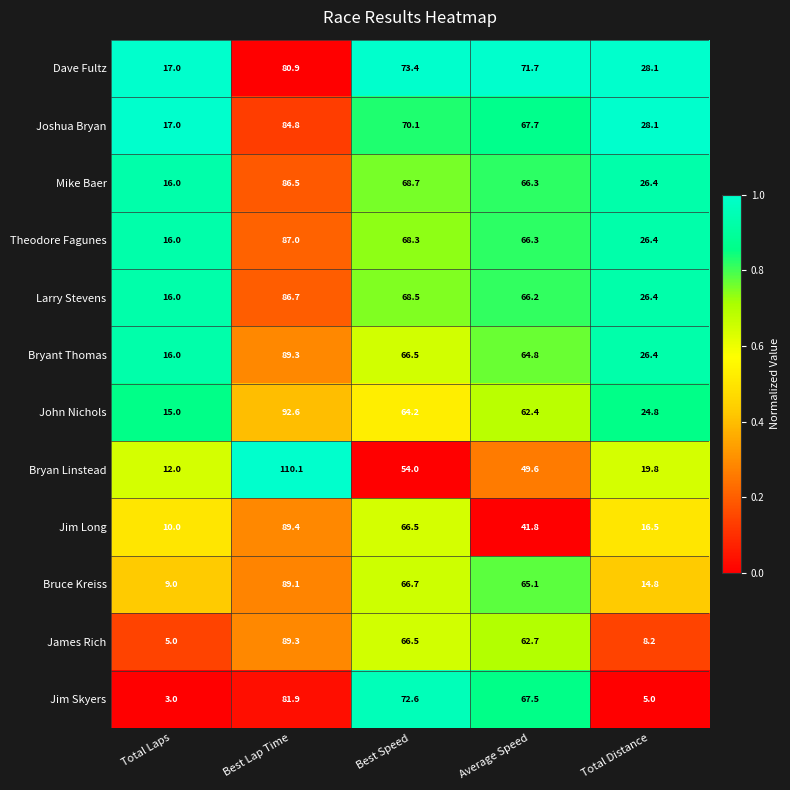

At which category is the sum across all series the highest?

Best Lap Time